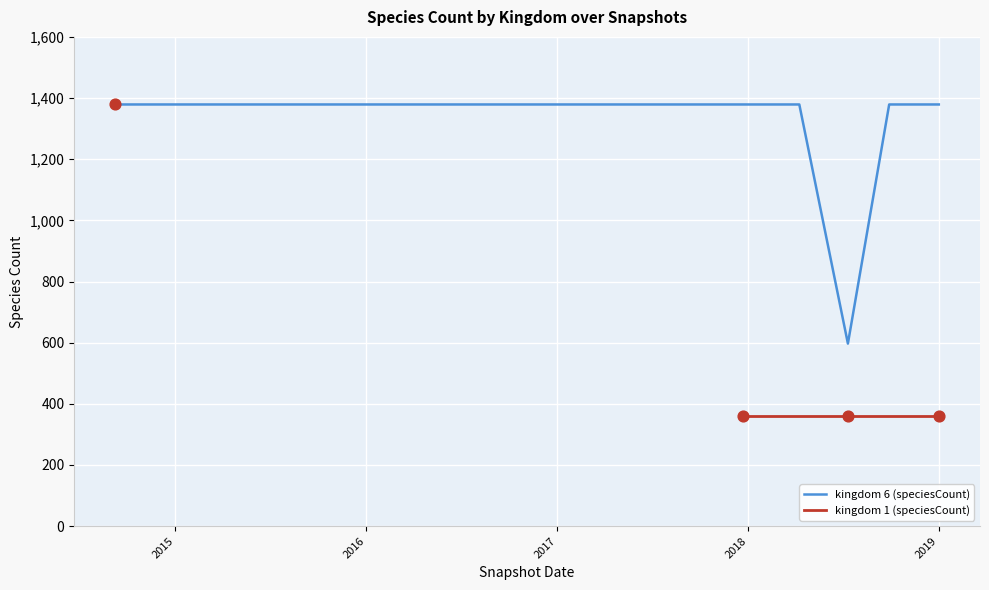

What is the lowest value of the kingdom 6 (speciesCount) series?

597